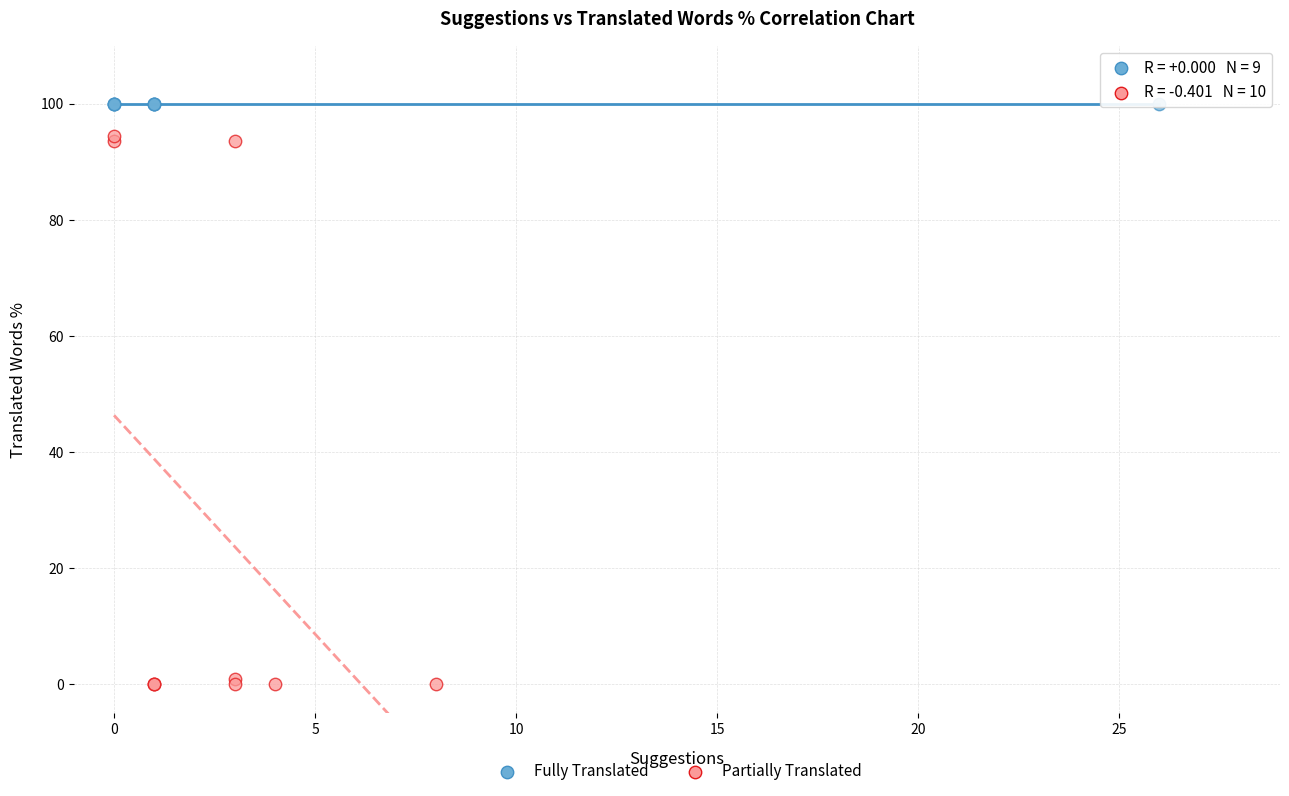

Which series reaches the maximum Y coordinate?

Fully Translated